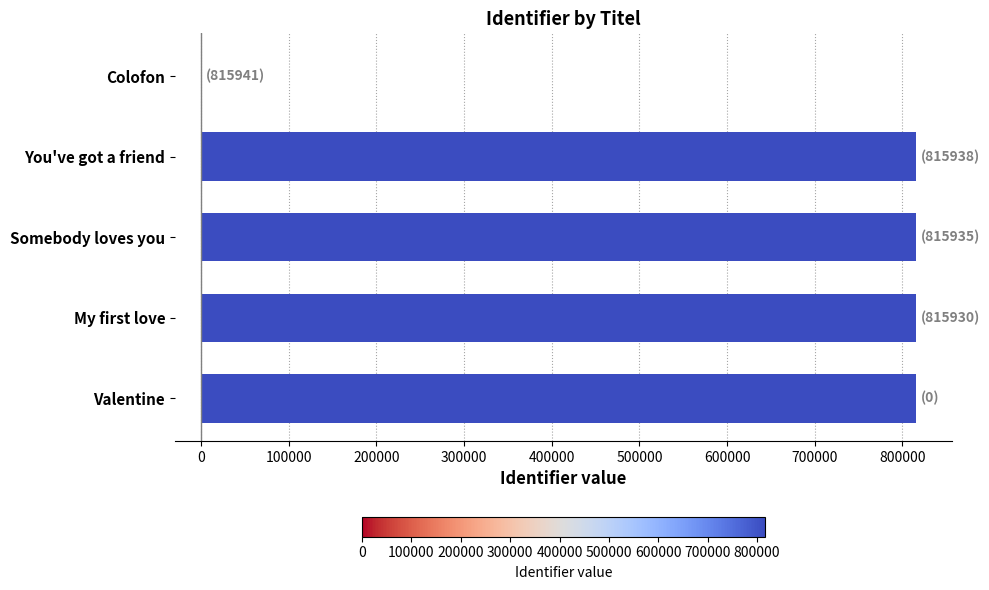

How many positive values are there?

4